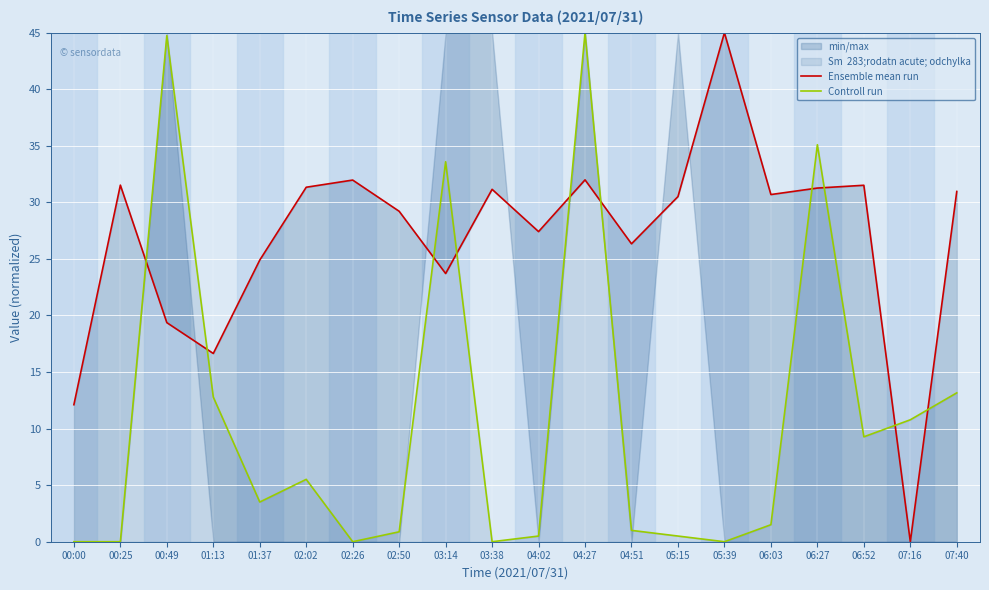

Reading left to right, extract all data points from this chart.

Ensemble mean run: 12.1	31.5	19.4	16.6	24.9	31.3	32.0	29.2	23.7	31.2	27.4	32.0	26.3	30.5	45.0	30.7	31.3	31.5	0.0	31.0
Controll run: 0.0	0.0	44.7	12.8	3.5	5.5	0.0	0.9	33.6	0.0	0.5	45.0	1.0	0.5	0.0	1.5	35.1	9.3	10.8	13.2